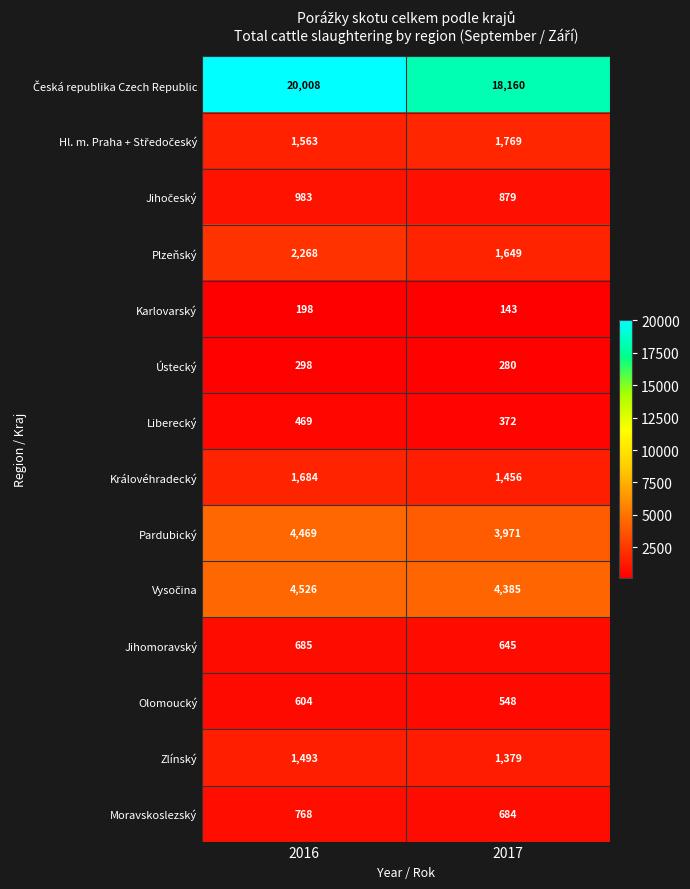

How many categories are shown in the chart?

2